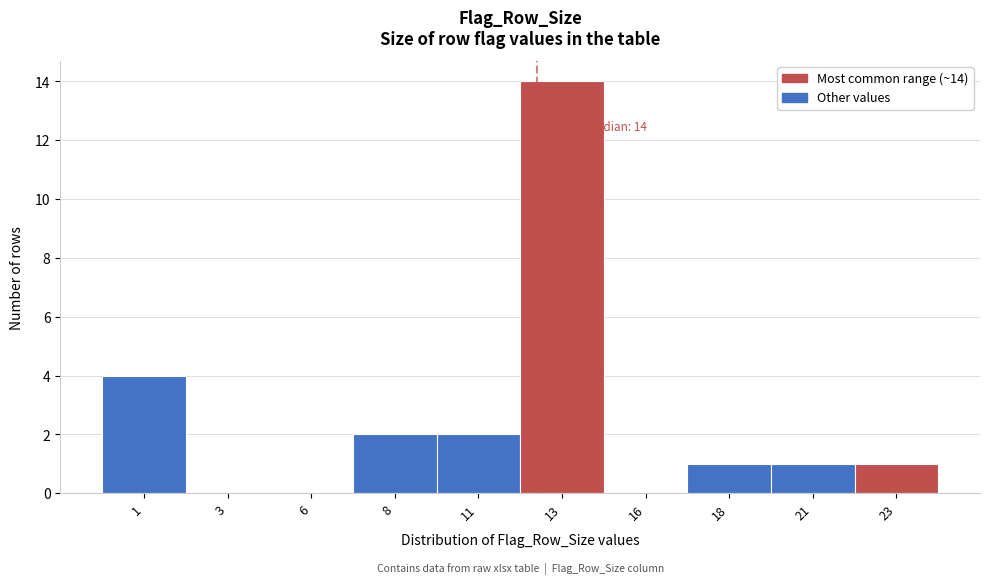

Reading right to left, transcribe all the data shown in this chart.

23=1	21=1	18=1	16=0	13=14	11=2	8=2	6=0	3=0	1=4